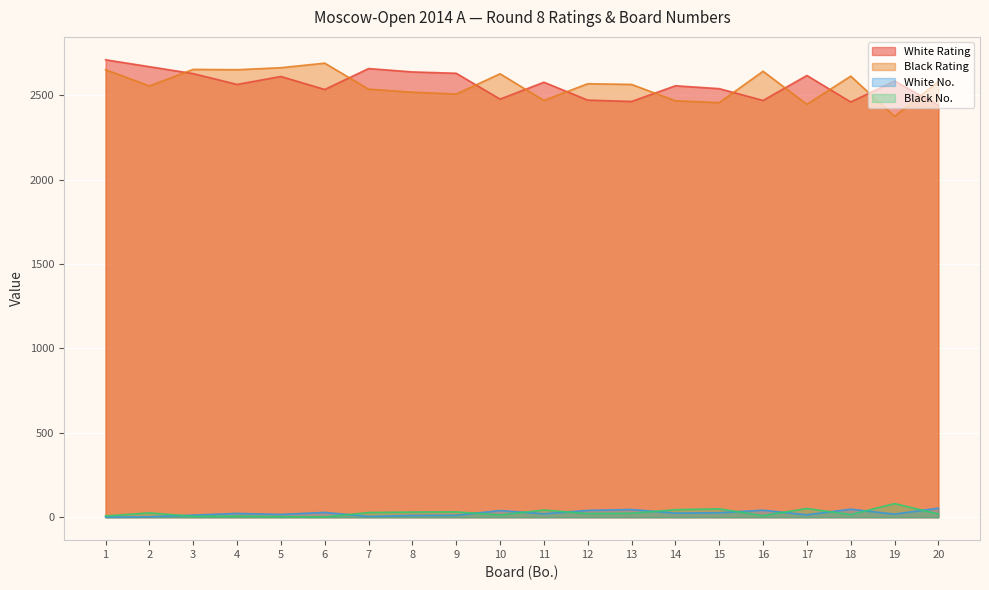

At which label does Black No. first exceed 24?

2